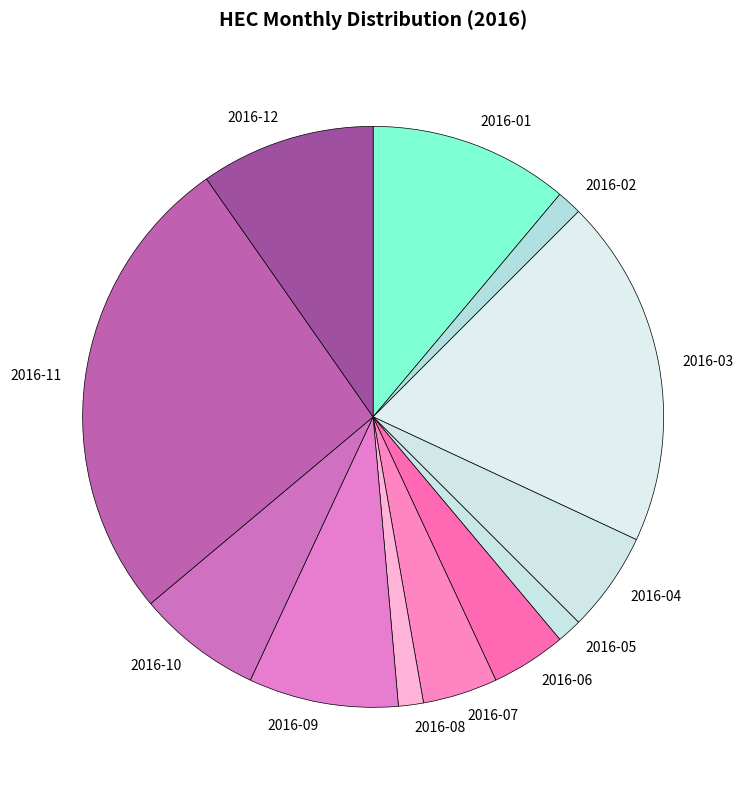

Approximately how many times larger is the value at 2016-10 compared to 2016-08?

5.0